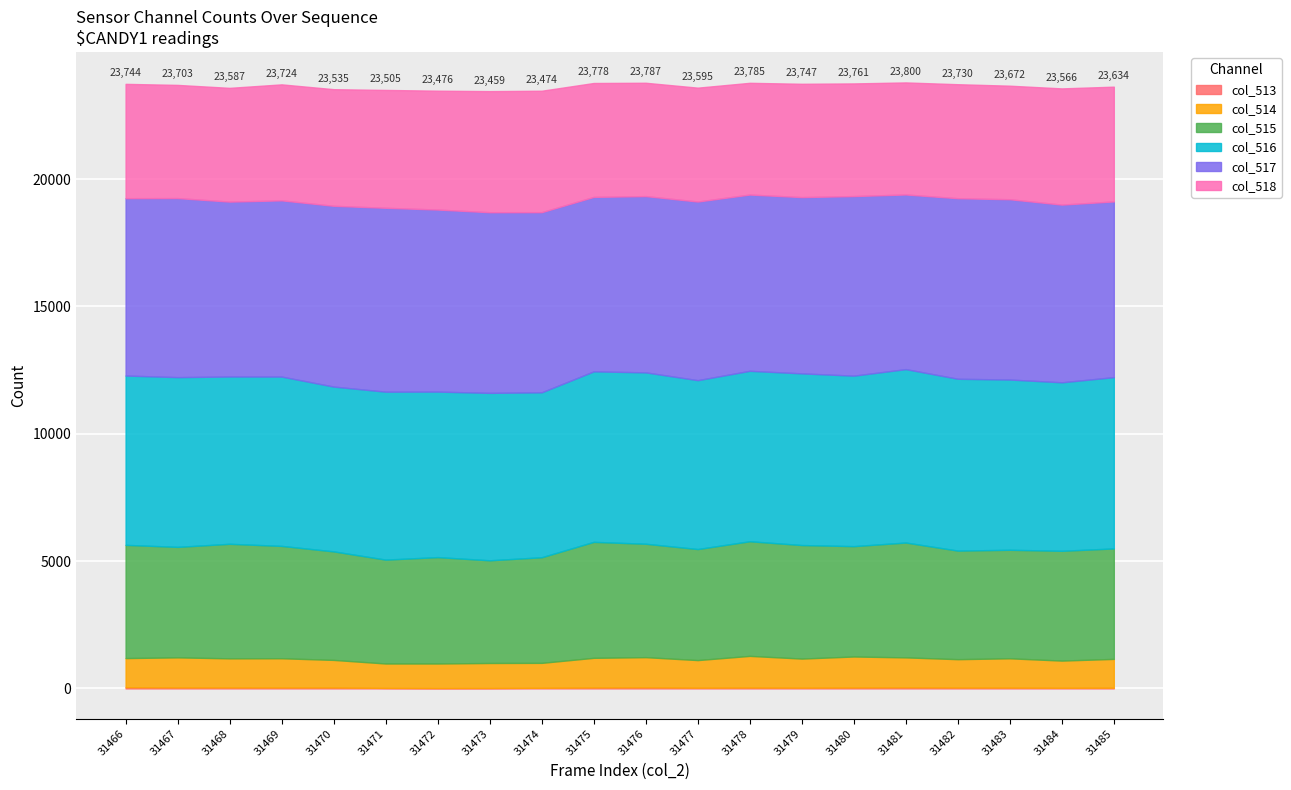

How many data points in col_517 are above 7016?

9